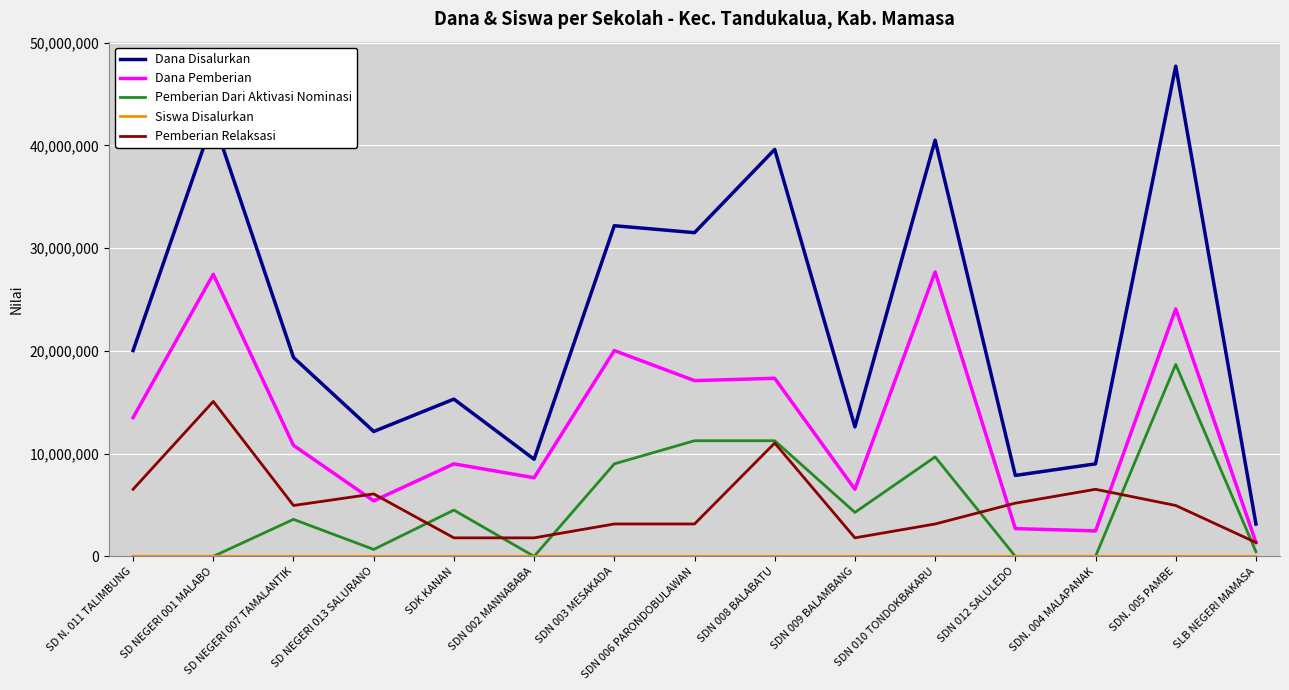

What is the difference between the maximum and minimum values in the Pemberian Dari Aktivasi Nominasi series?

18675000